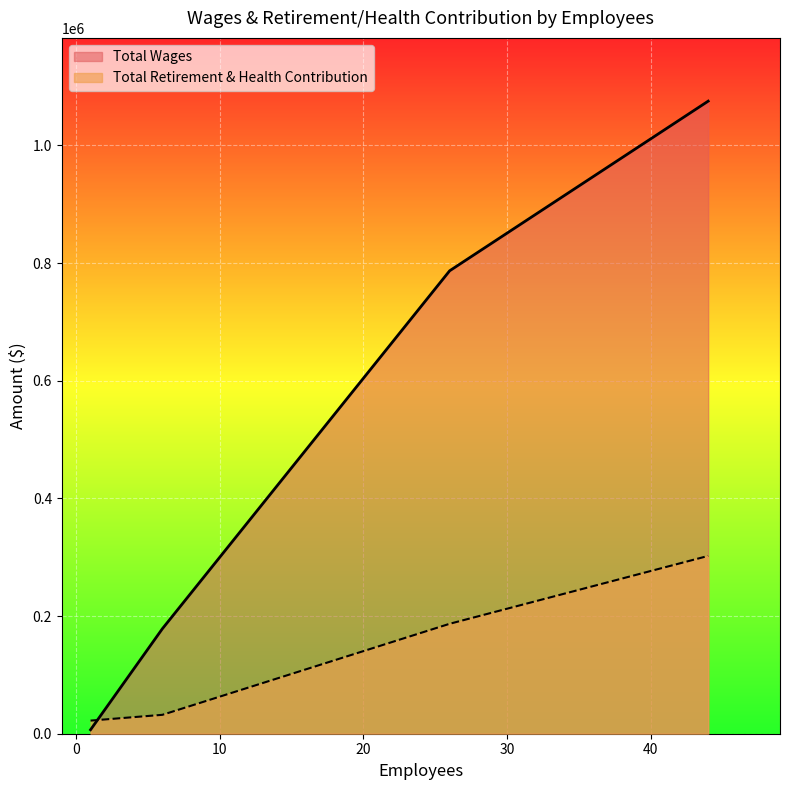

Which series has the widest spread of values?

Total Wages